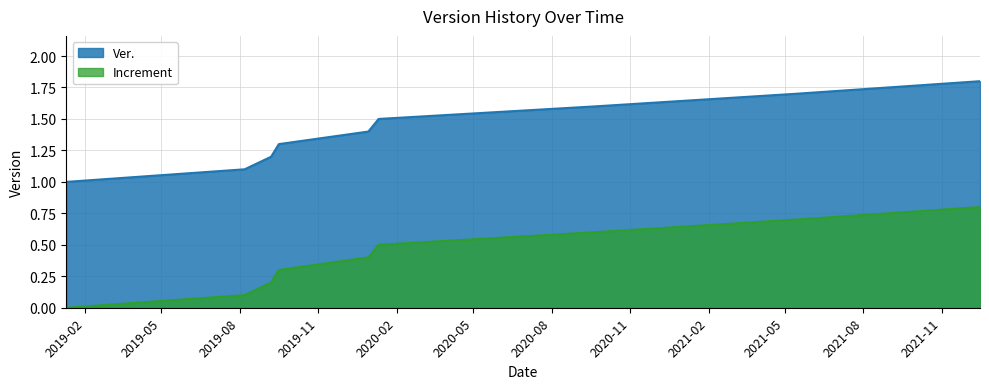

True or false: Ver. and Increment cross at least once.

False